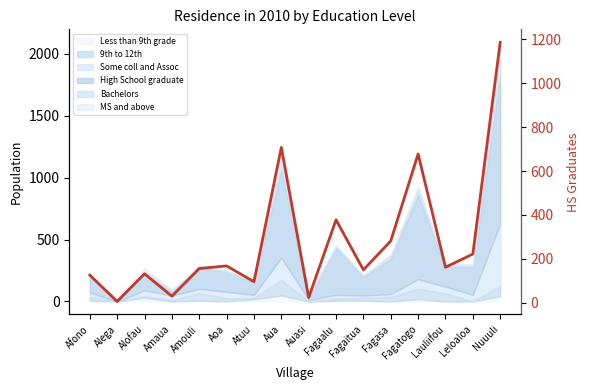

Where is the first local minimum?

Alega